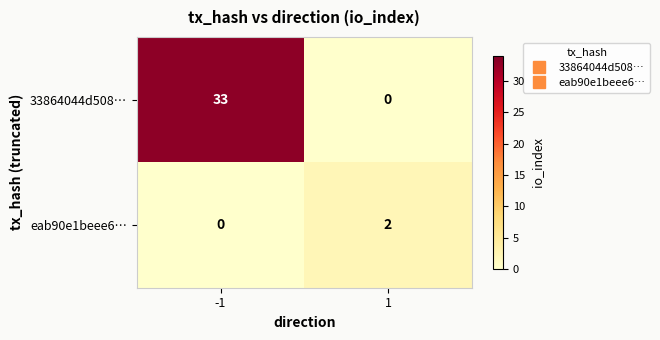

At how many categories does at least one series exceed 14?

1